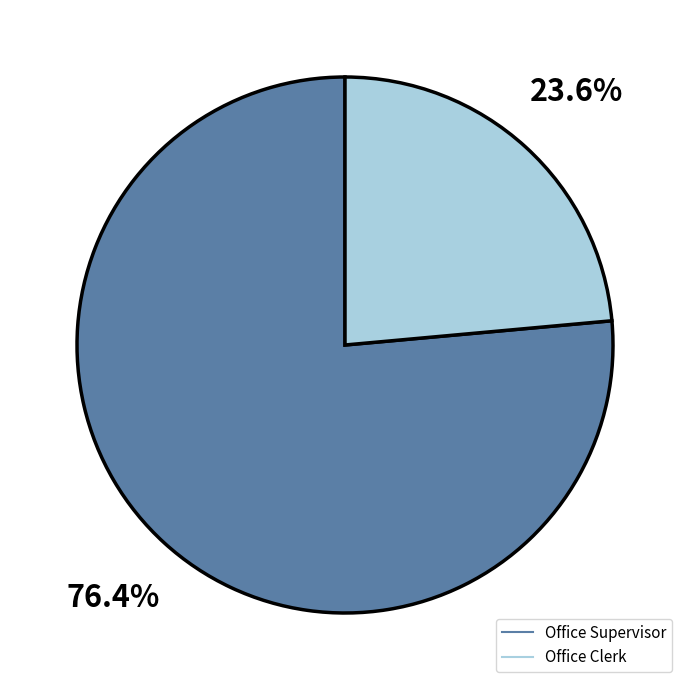

Does Office Supervisor represent more than half of the total?

Yes